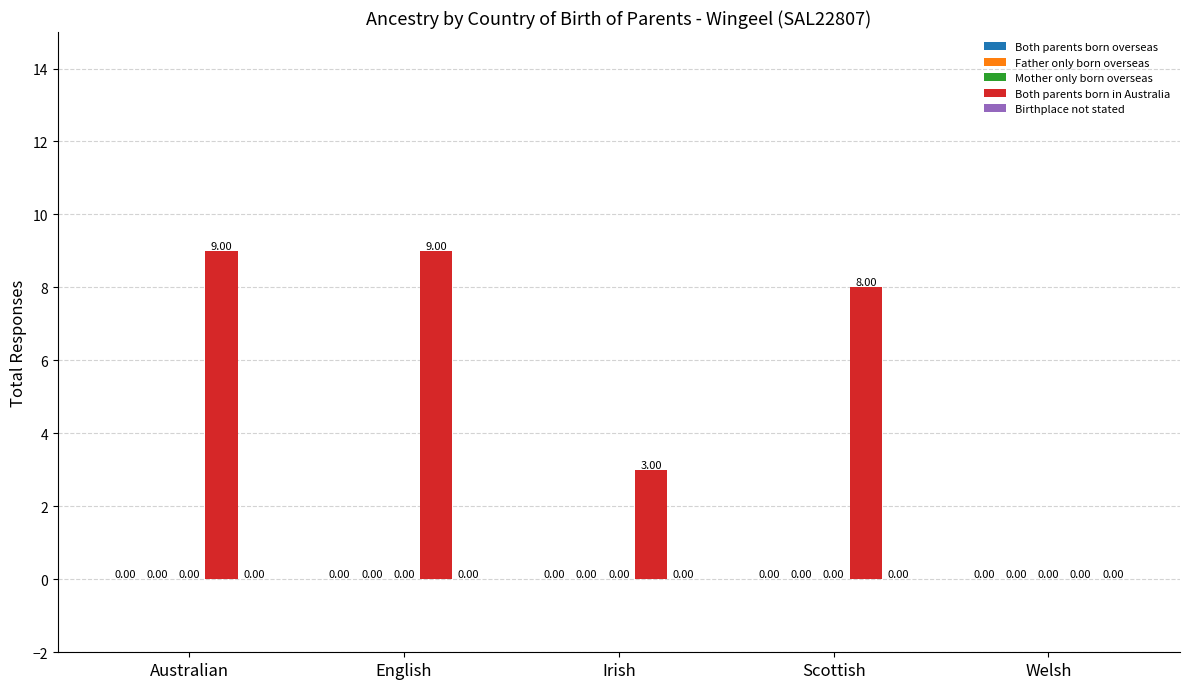

What is the change in value from Australian to Welsh?

-9